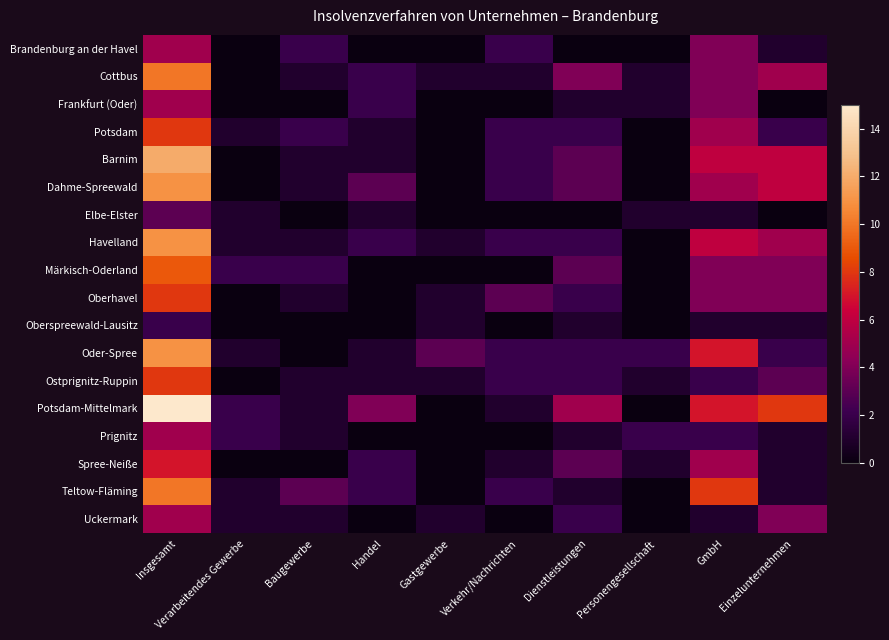

At GmbH, list the series in order from largest to smallest.

Teltow-Fläming, Oder-Spree, Potsdam-Mittelmark, Barnim, Havelland, Potsdam, Dahme-Spreewald, Spree-Neiße, Brandenburg an der Havel, Cottbus, Frankfurt (Oder), Märkisch-Oderland, Oberhavel, Ostprignitz-Ruppin, Prignitz, Elbe-Elster, Oberspreewald-Lausitz, Uckermark